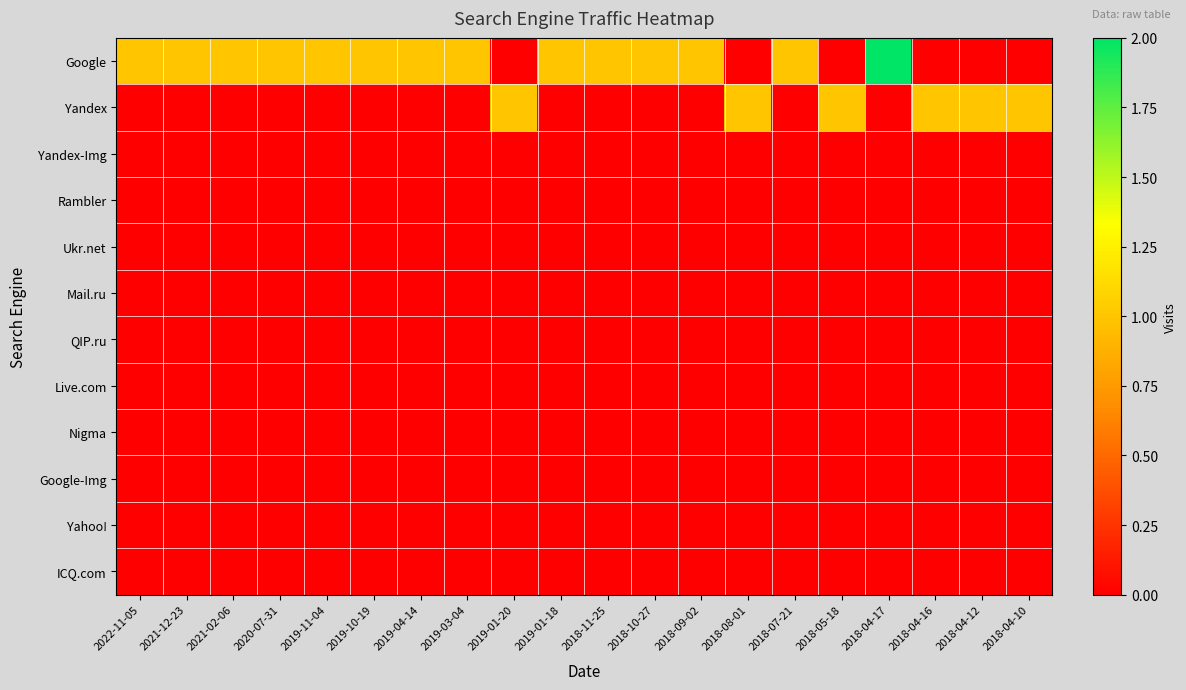

Rank the series at 2018-09-02 from lowest to highest value.

Yandex, Yandex-Img, Rambler, Ukr.net, Mail.ru, QIP.ru, Live.com, Nigma, Google-Img, Yahoo!, ICQ.com, Google